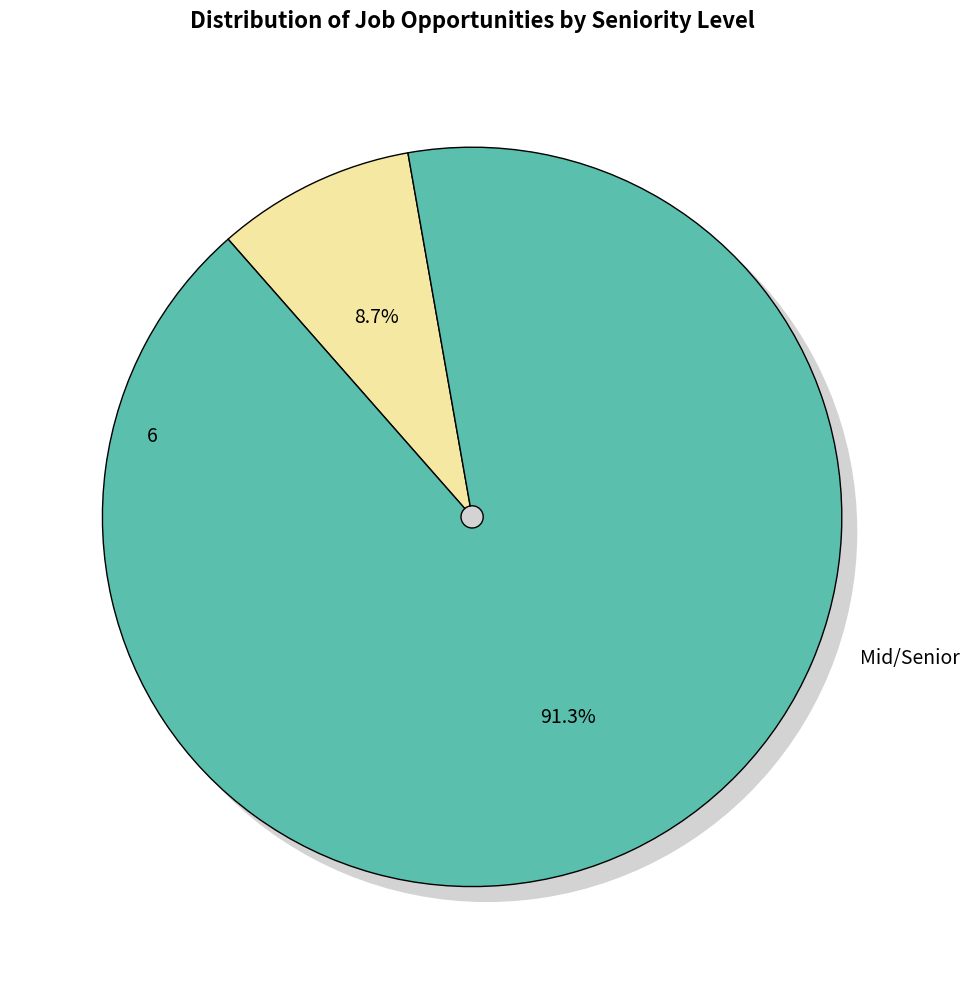

The 9 slice represents 11% of the pie. True or false?

False